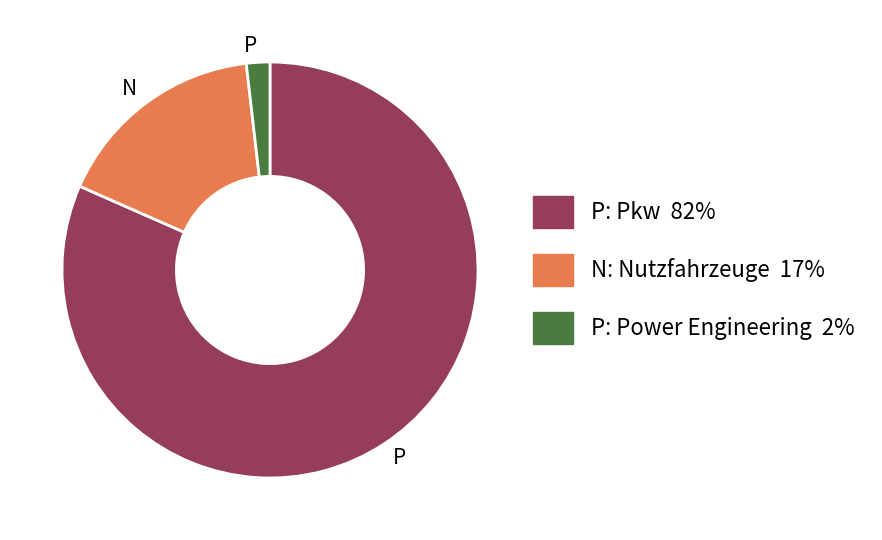

Is there a majority slice in this chart?

Yes